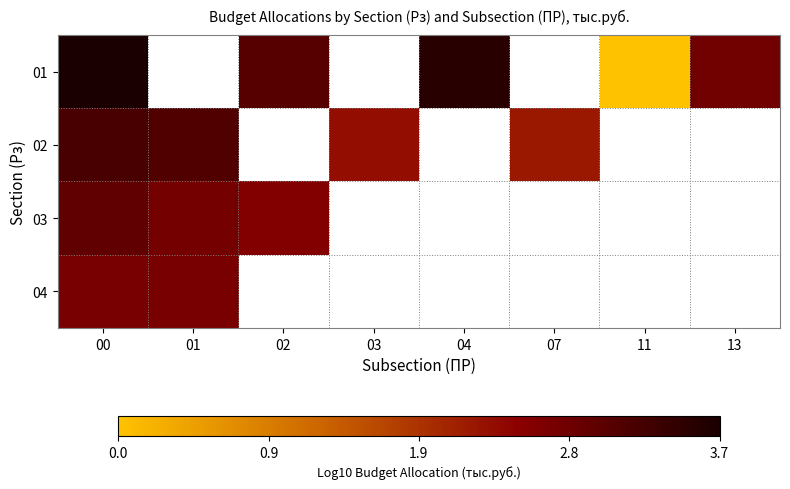

List the series in order of their peak value, highest first.

01, 02, 03, 04